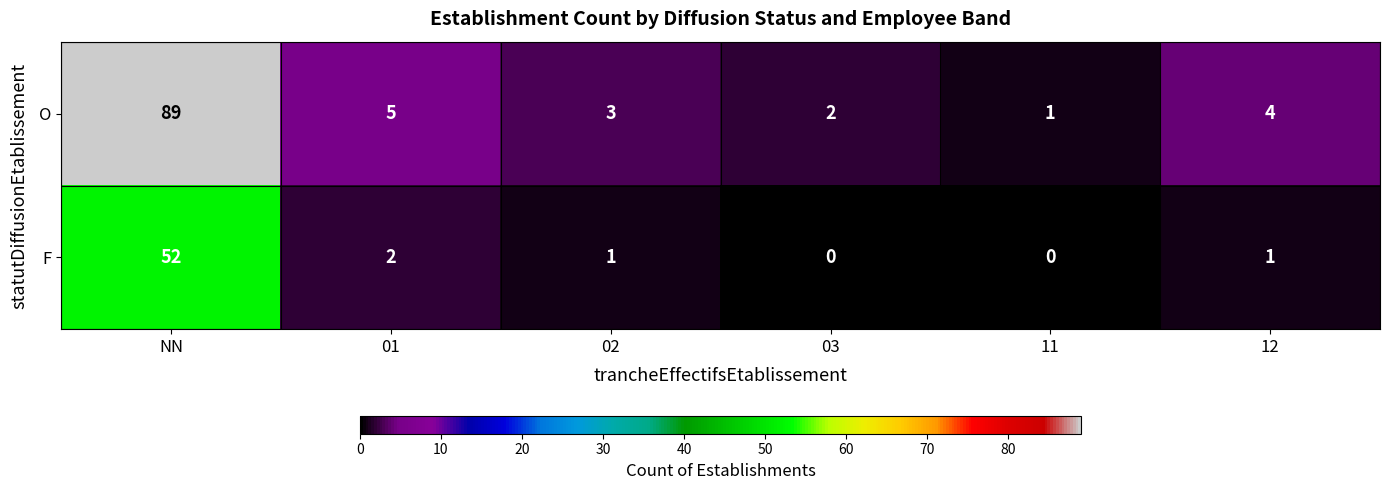

Which series changed the most between NN and 12?

O